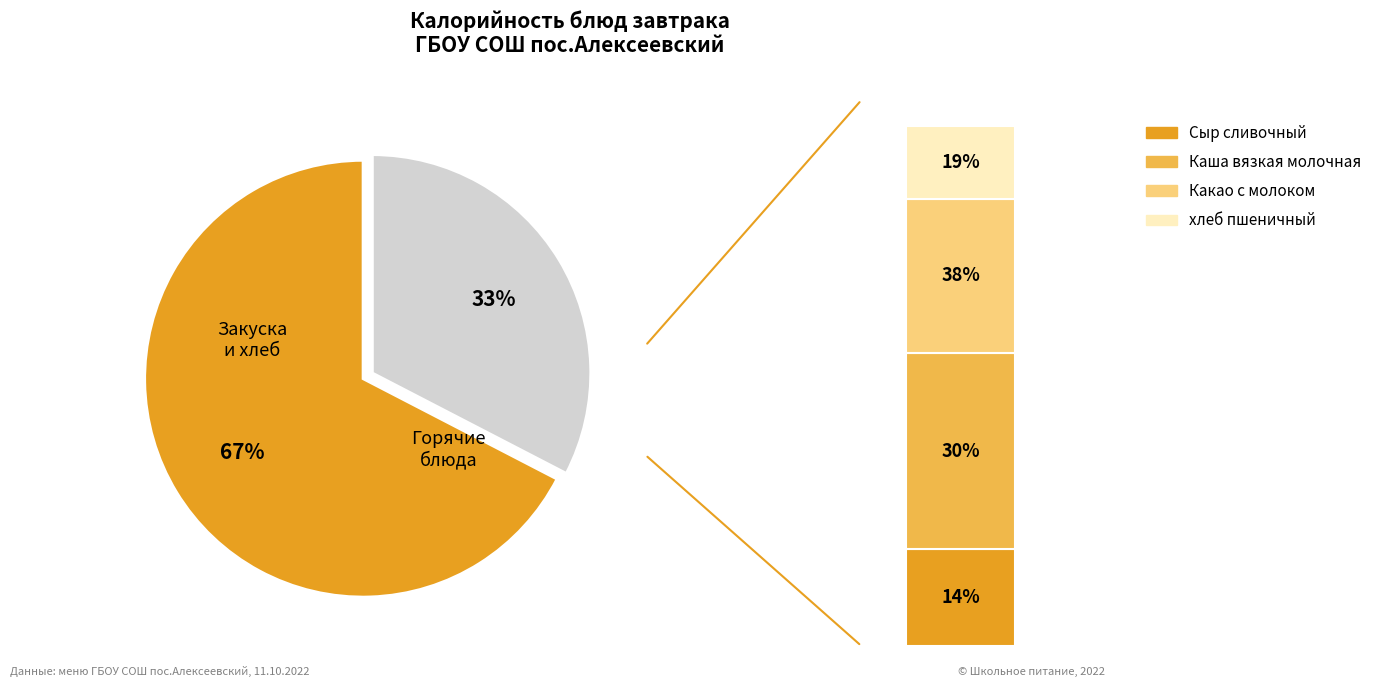

To the nearest percent, what percentage of the pie is хлеб пшеничный?

19%